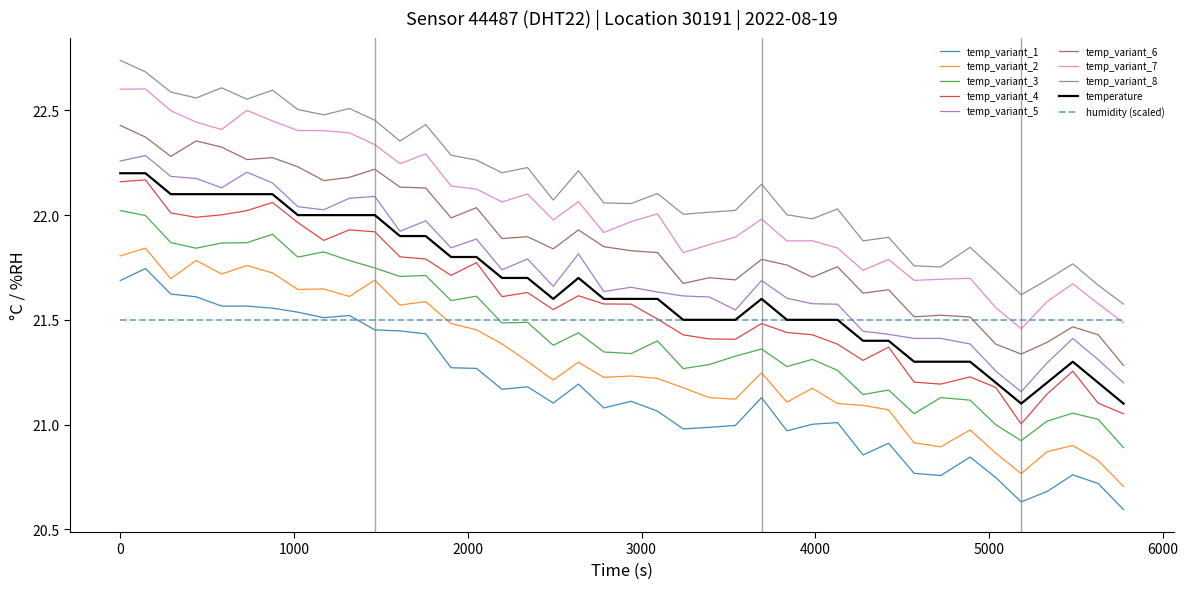

True or false: temp_variant_3 and temp_variant_2 intersect in this chart.

False